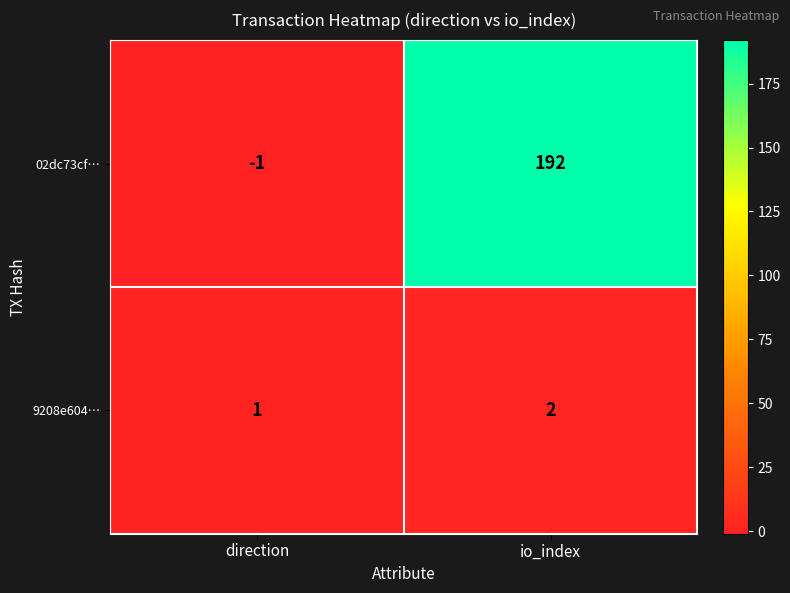

Reading left to right, extract all data points from this chart.

02dc73cf…: -1	192
9208e604…: 1	2